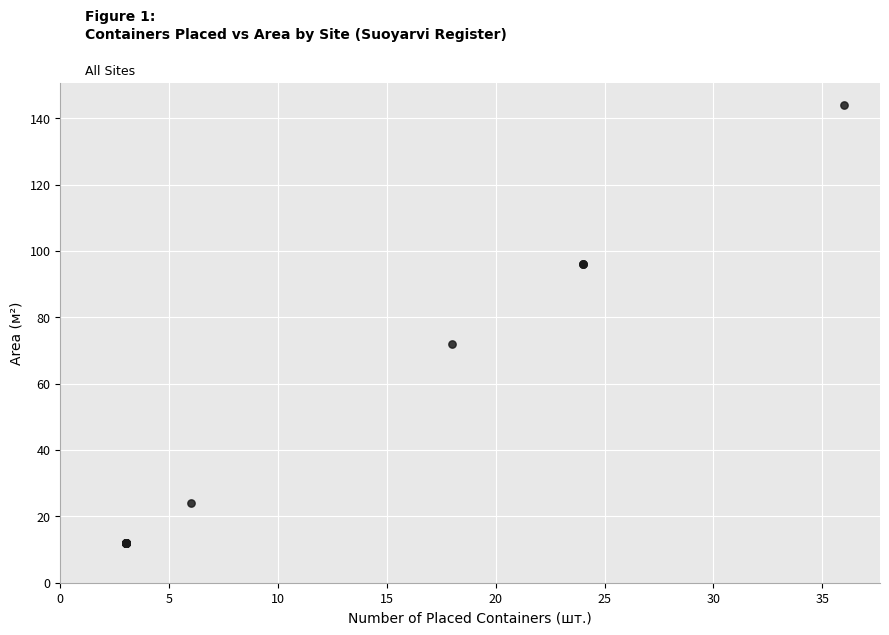

What Y value in the scatter plot is closest to 78?

72